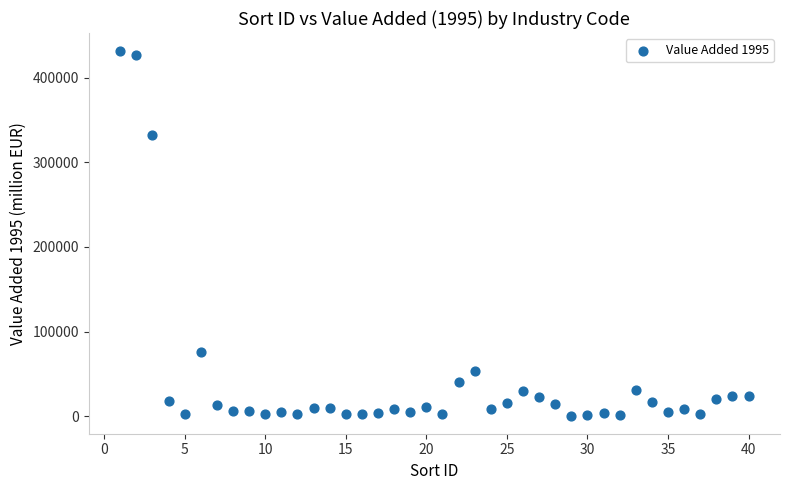

What is the range of Y values (max minus min)?

430669.5